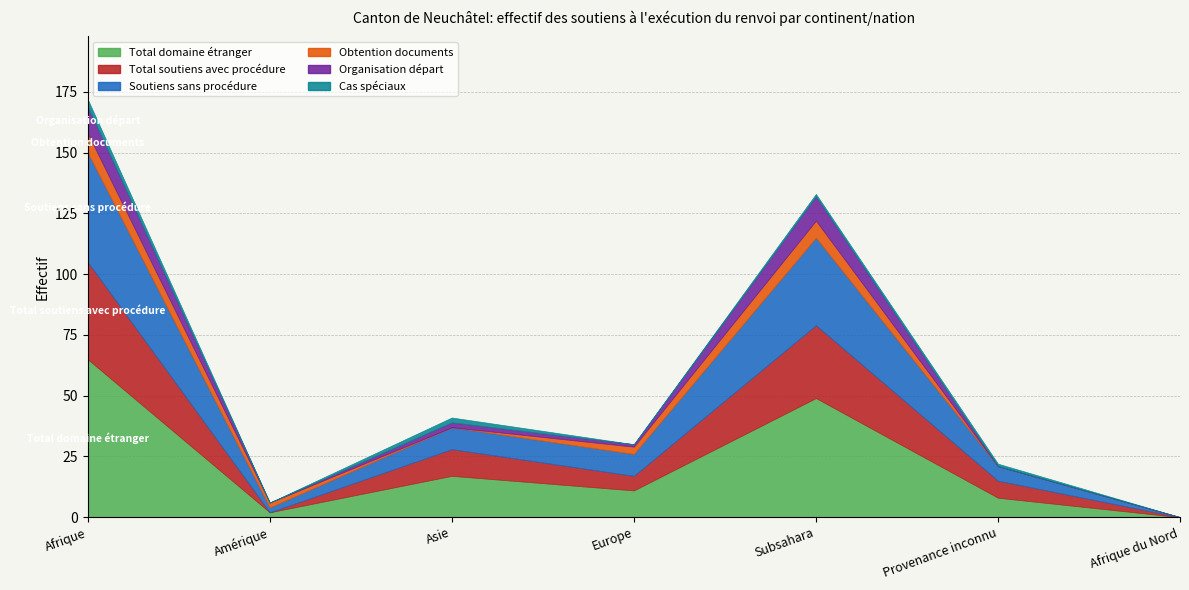

How many values in the Soutiens sans procédure series exceed 9?

2